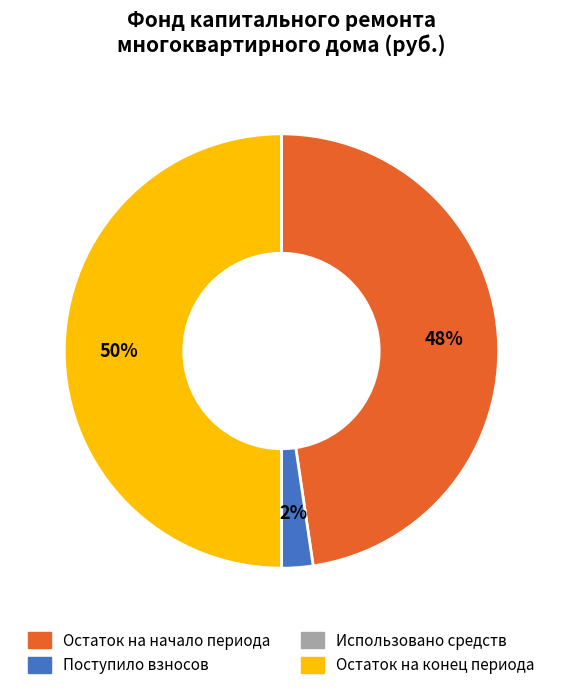

To the nearest percent, what is the difference between the largest and smallest slice percentages?

50%